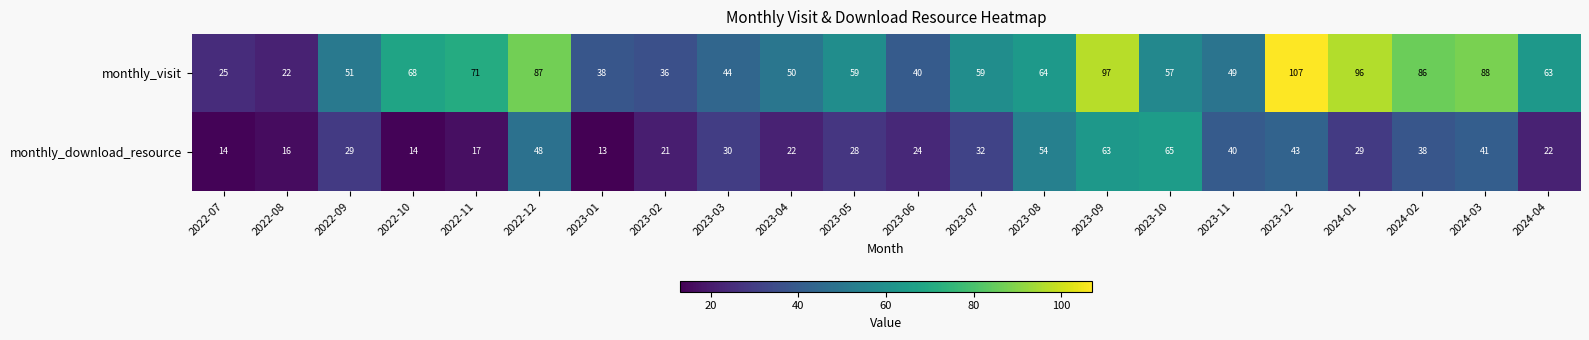

True or false: monthly_download_resource has a value of 14 at 2022-07.

True